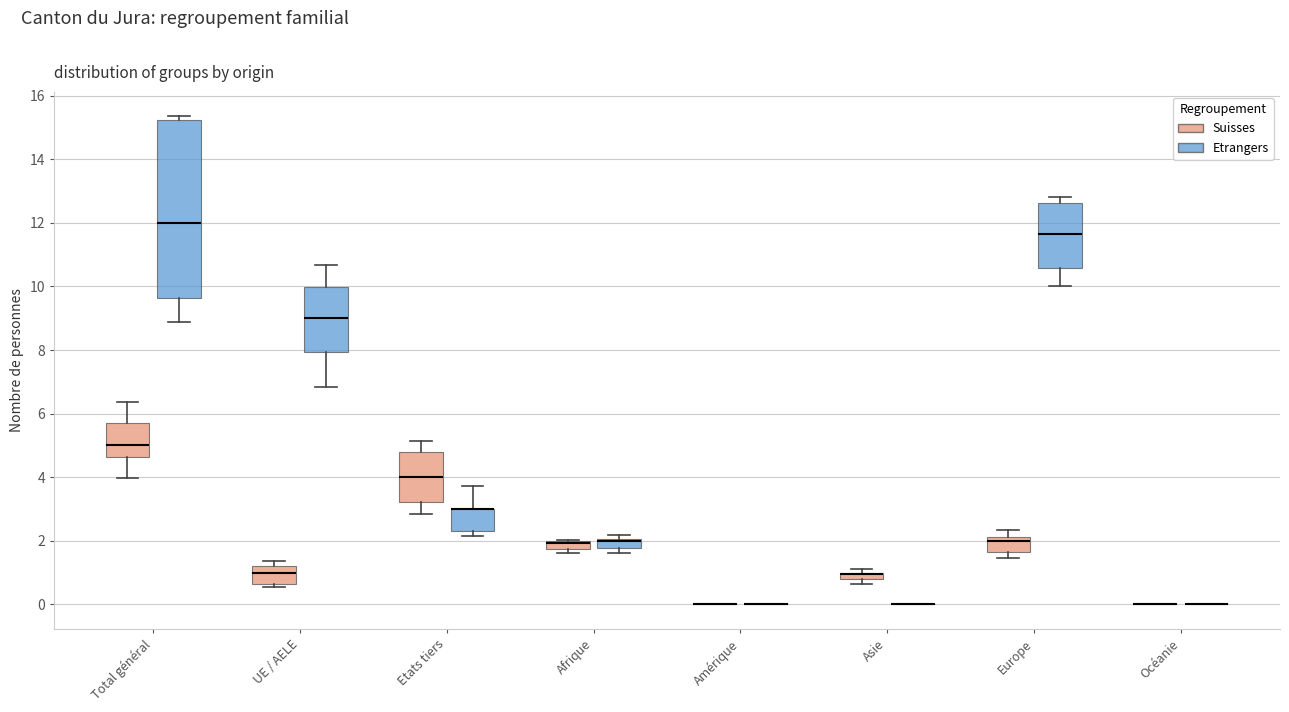

Which box is the tallest, from its lower edge to its upper edge?

Total général (Etrangers)